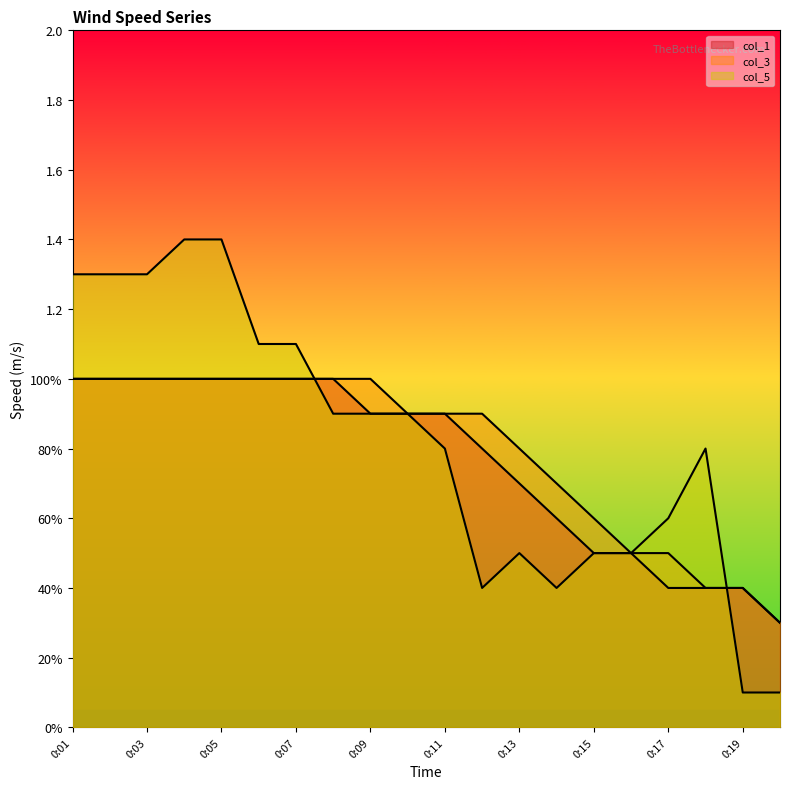

What is the average value of the col_1 series?

0.8